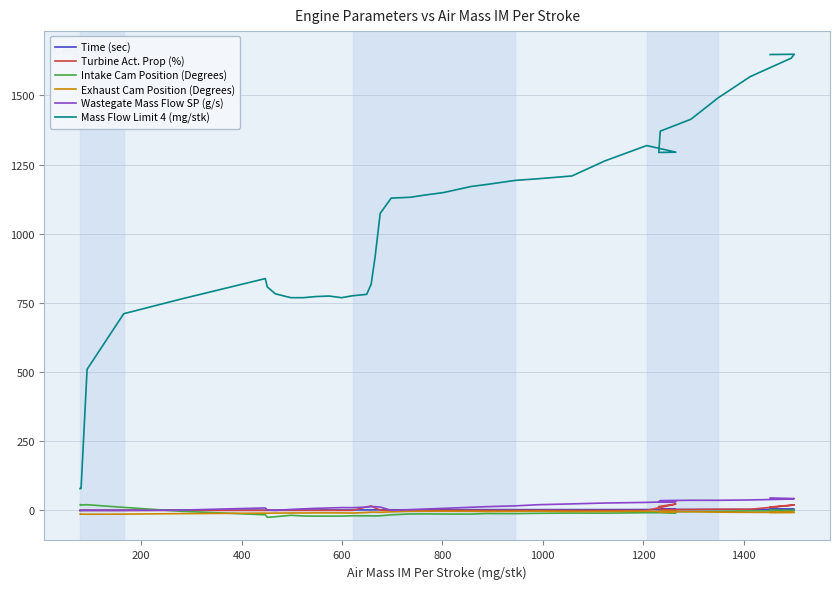

How many lines are shown in the chart?

6